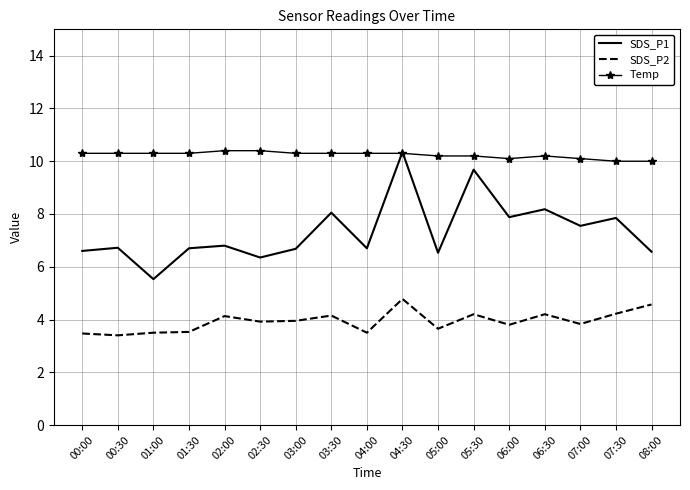

Is the value of Temp at 02:00 greater than the value of SDS_P1 at 00:30?

Yes